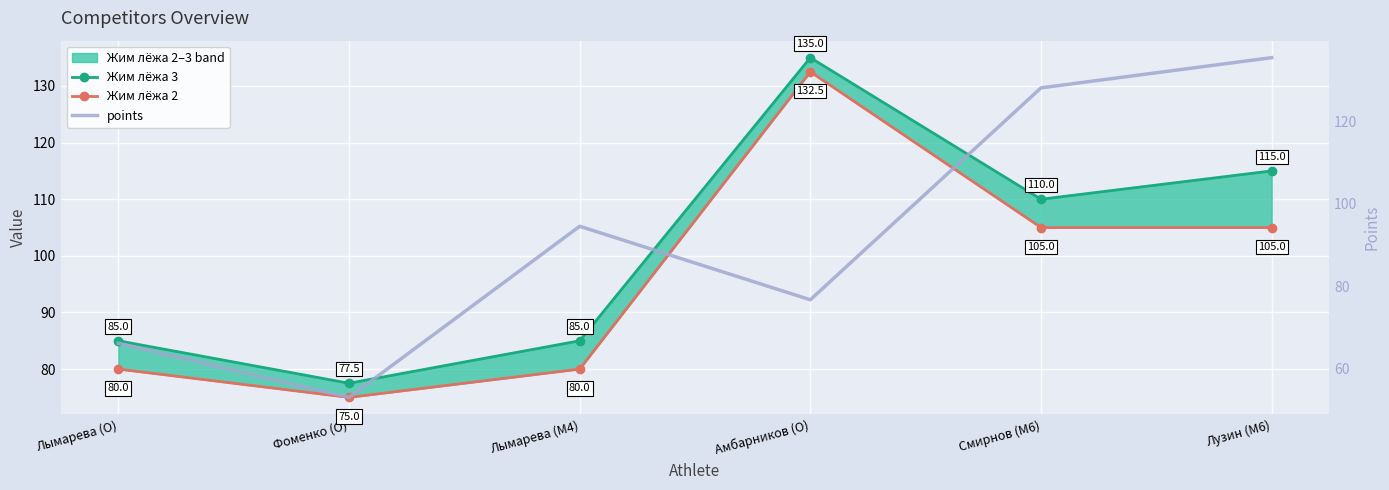

Where is Жим лёжа 3 nearest to the value 106?

Смирнов (M6)